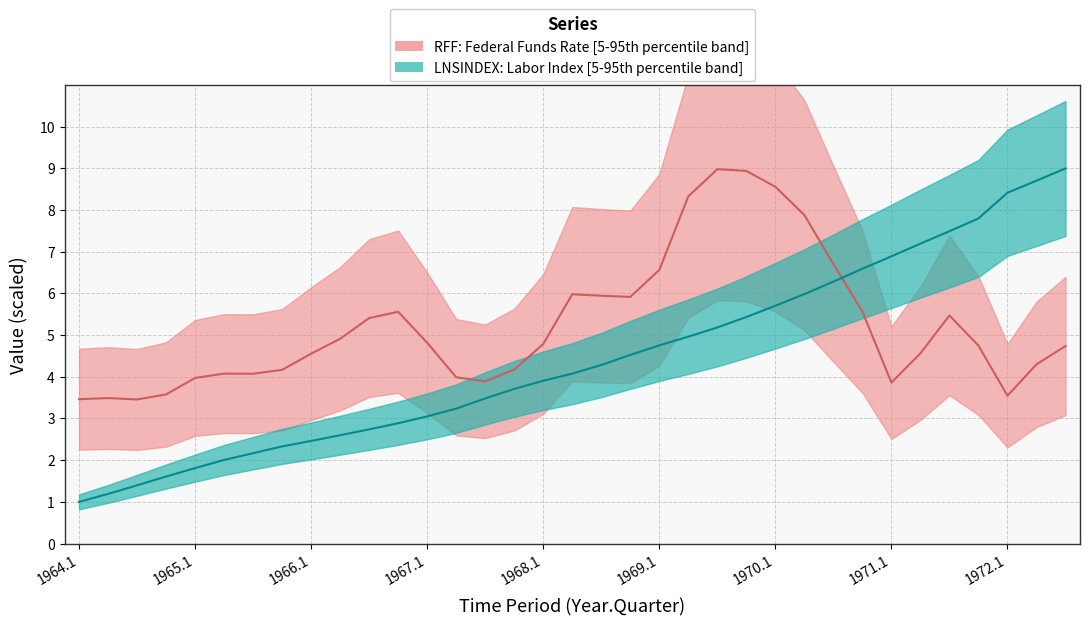

Rank the series by their average value, from highest to lowest.

RFF, LNSINDEX